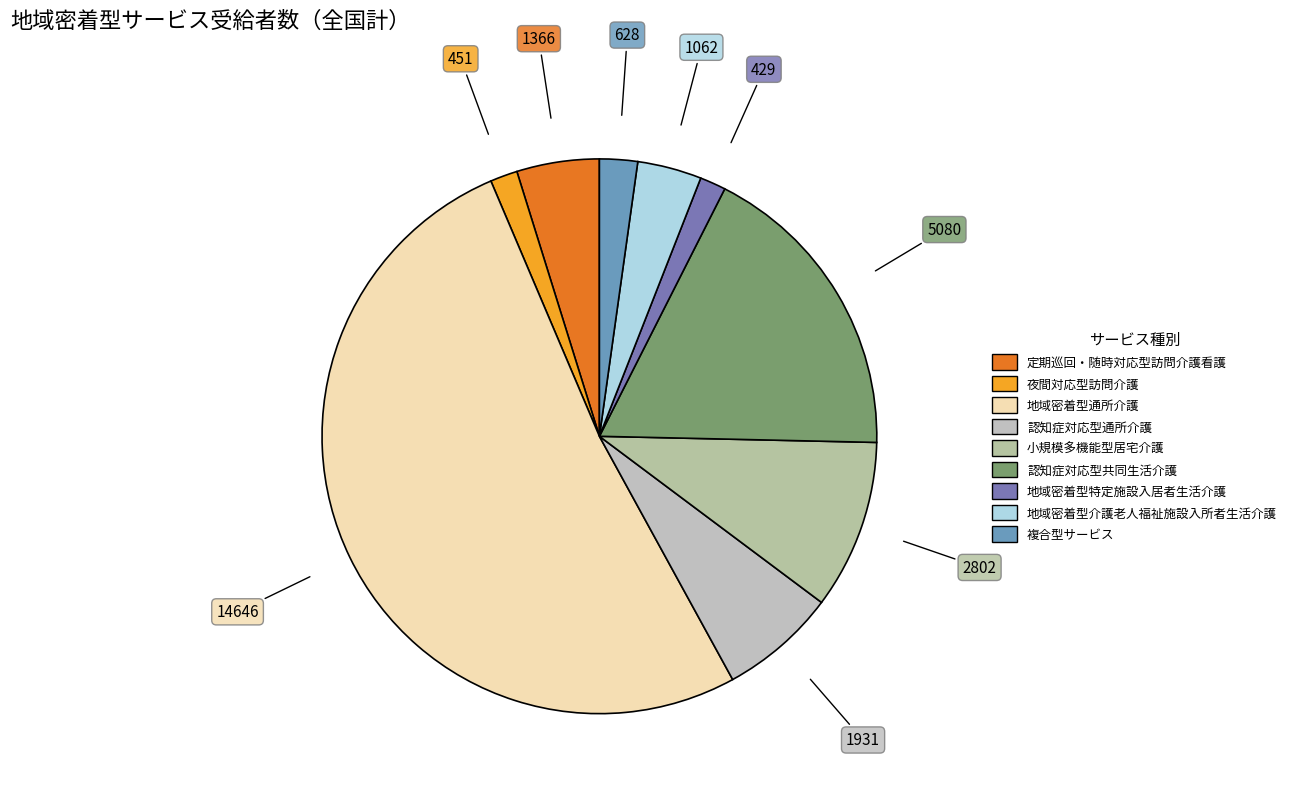

Which has a higher value, 認知症対応型共同生活介護 or 複合型サービス?

認知症対応型共同生活介護